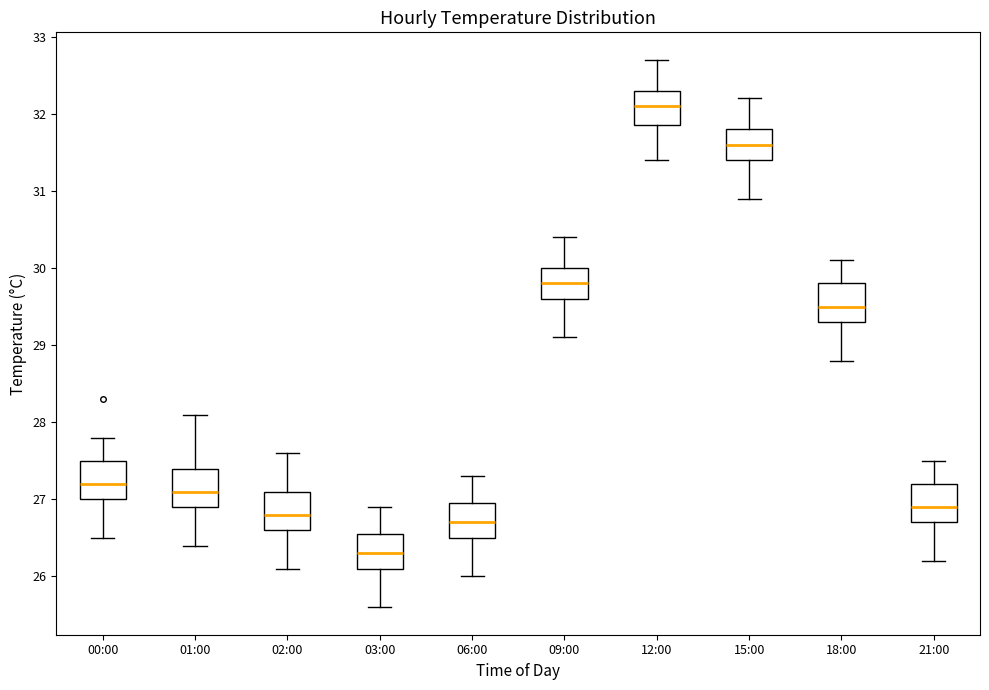

Where is the lower edge of the box for 12:00 on the y-axis? The values are not printed on the chart, so give them approximately, as read against the axis.

31.9